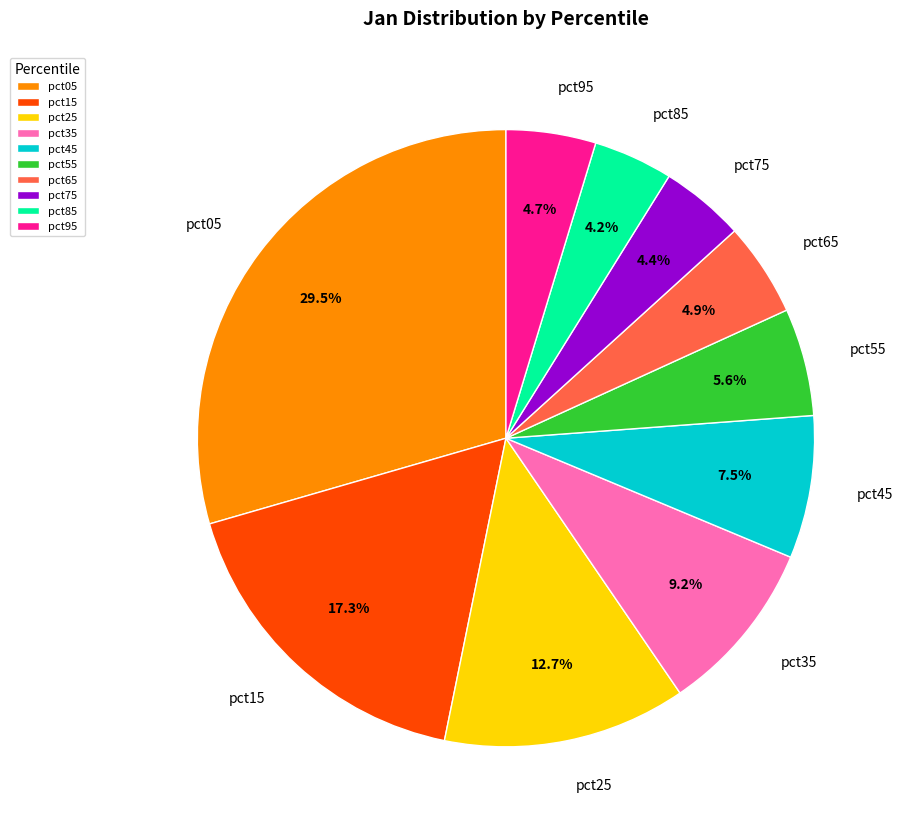

Between pct75 and pct25, which is larger?

pct25